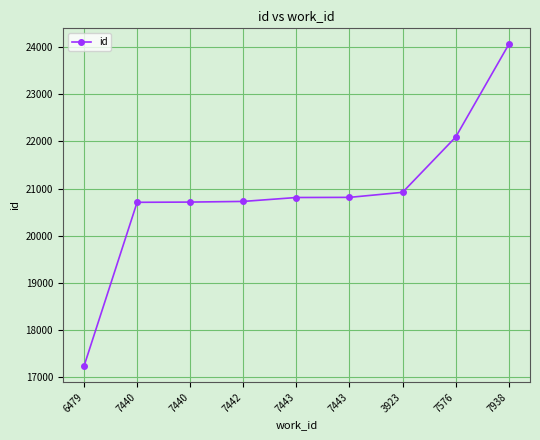

What is the difference between the values at 3923 and 7938?

3139